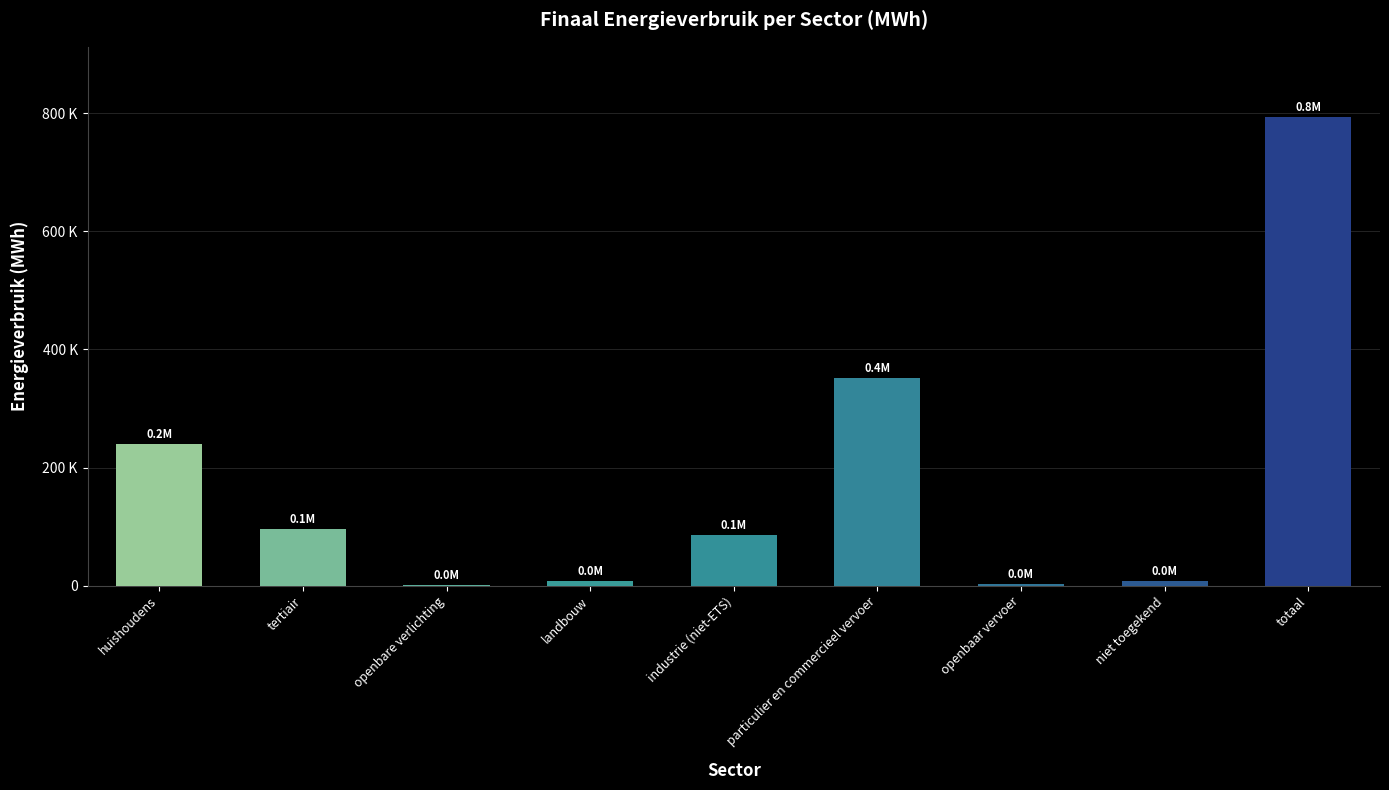

Reading right to left, transcribe all the data shown in this chart.

793582.7	7950.2	2398.6	351099.9	85834.1	8373.7	1651.3	95586.2	240688.7